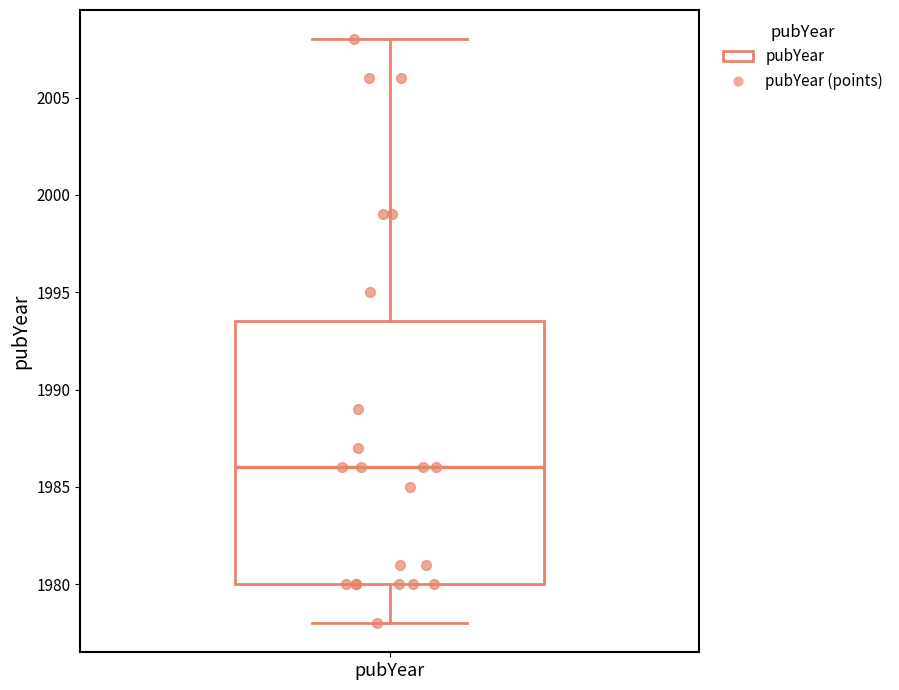

Transcribe this box plot: give where the median line is, the range the box spans, and where the two whiskers end, as read against the y-axis. The values are not printed on the chart, so give them approximately, as read against the axis.

median 1986.0, box 1980.0 to 1993.5, whiskers 1978.0 to 2008.0